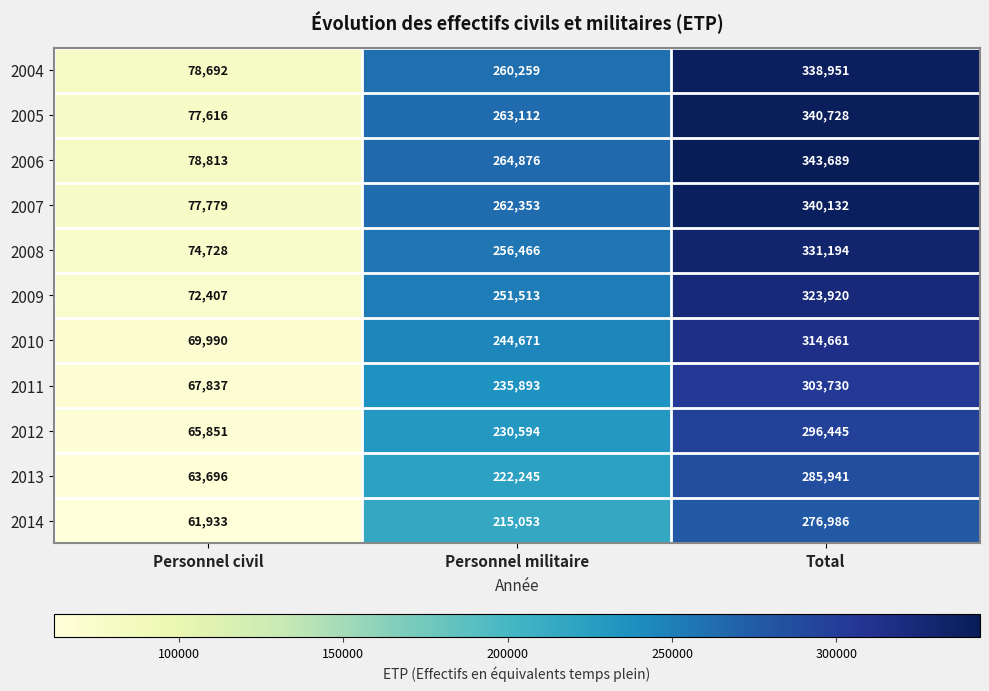

What is the difference between the maximum and second lowest values in the 2014 series?

61933